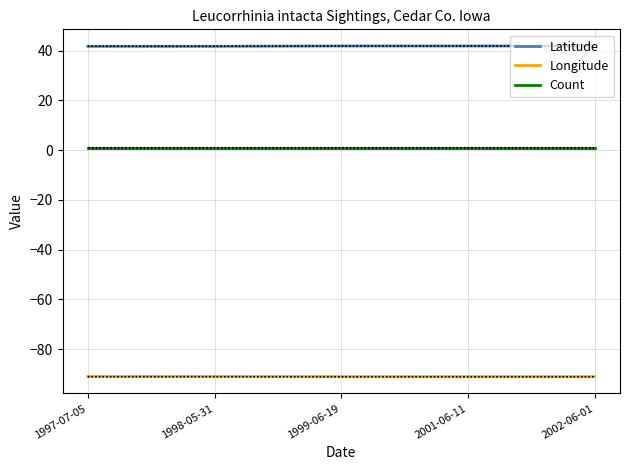

Is it true that Latitude equals 11.5 at 2002-06-01?

False